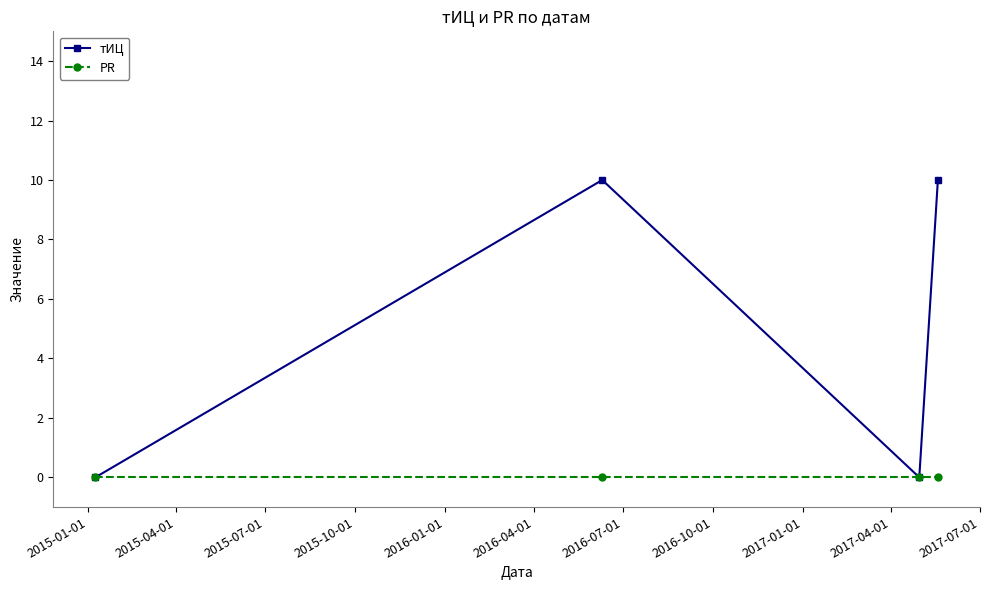

Count the number of data series in this chart.

2